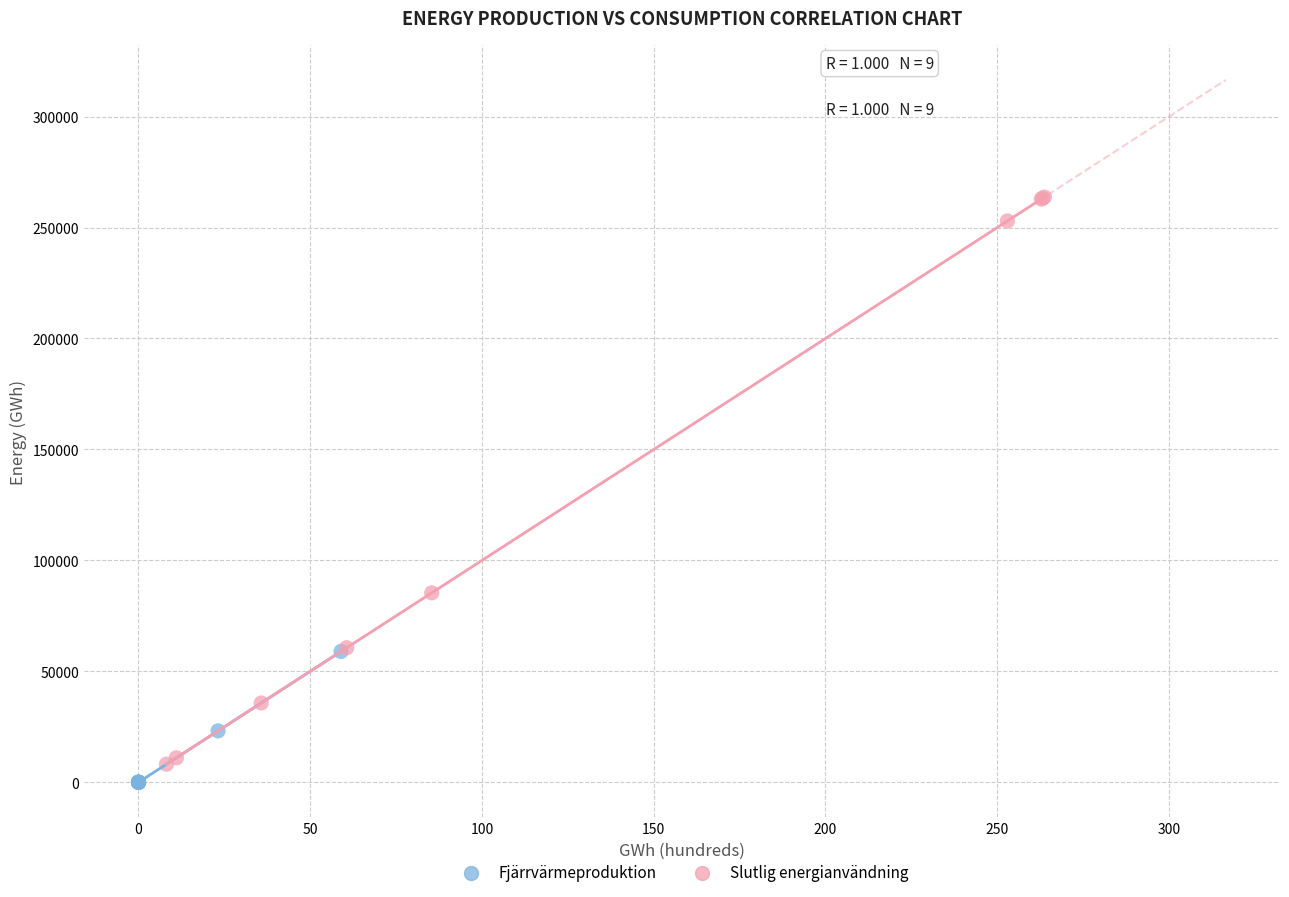

Which series contains the highest Y value?

Slutlig energianvändning